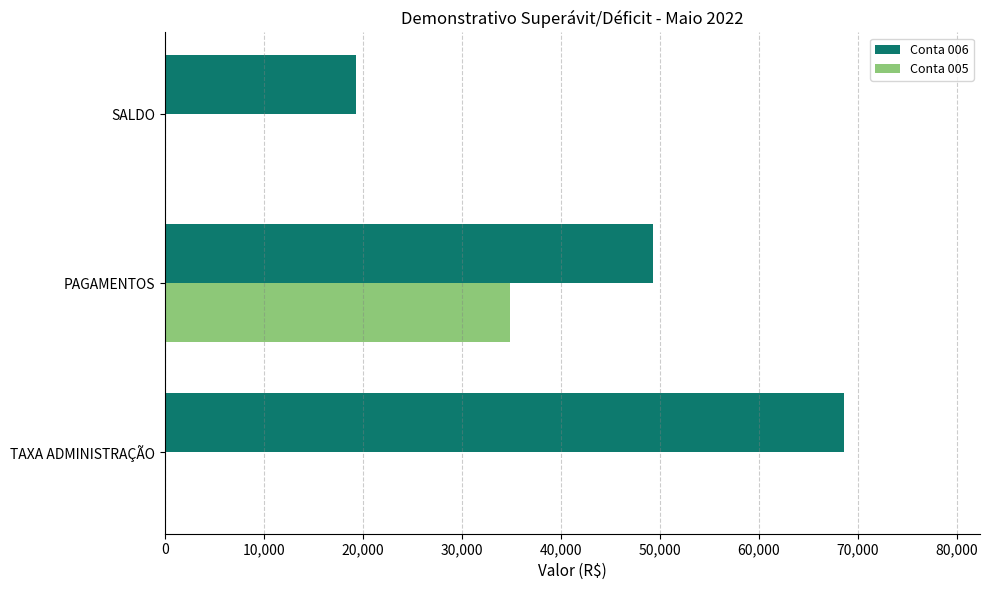

The Conta 006 series shows 19350.6 at SALDO. True or false?

True